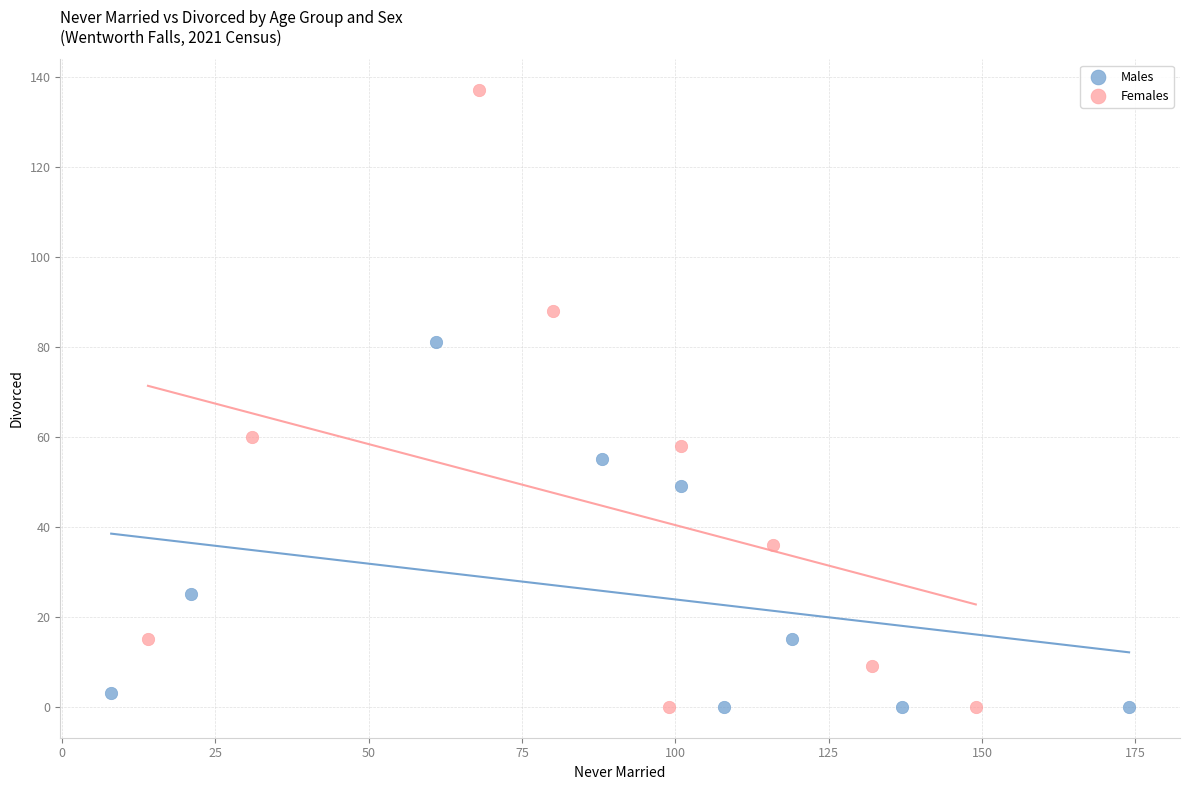

What are all the series names shown in the legend?

Males, Females